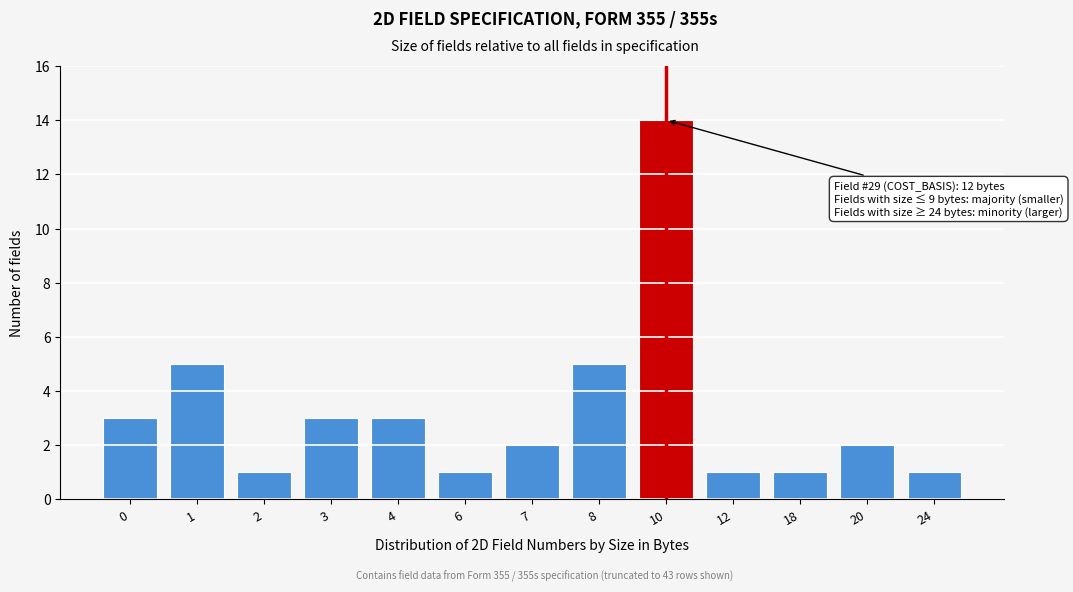

Reading right to left, transcribe all the data shown in this chart.

1	2	1	1	14	5	2	1	3	3	1	5	3